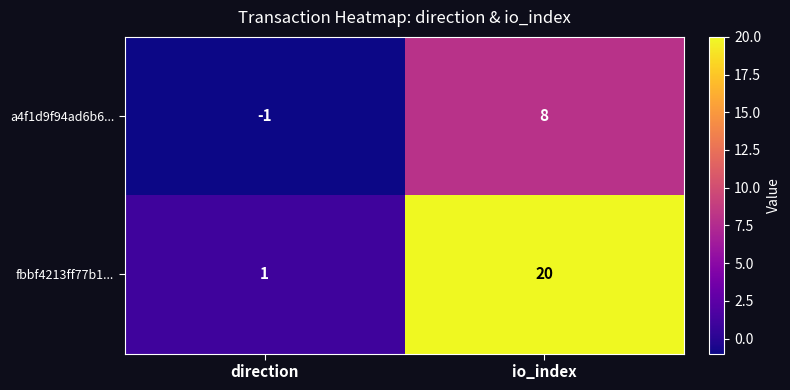

At which label is fbbf4213ff77b1... closest to 10?

direction